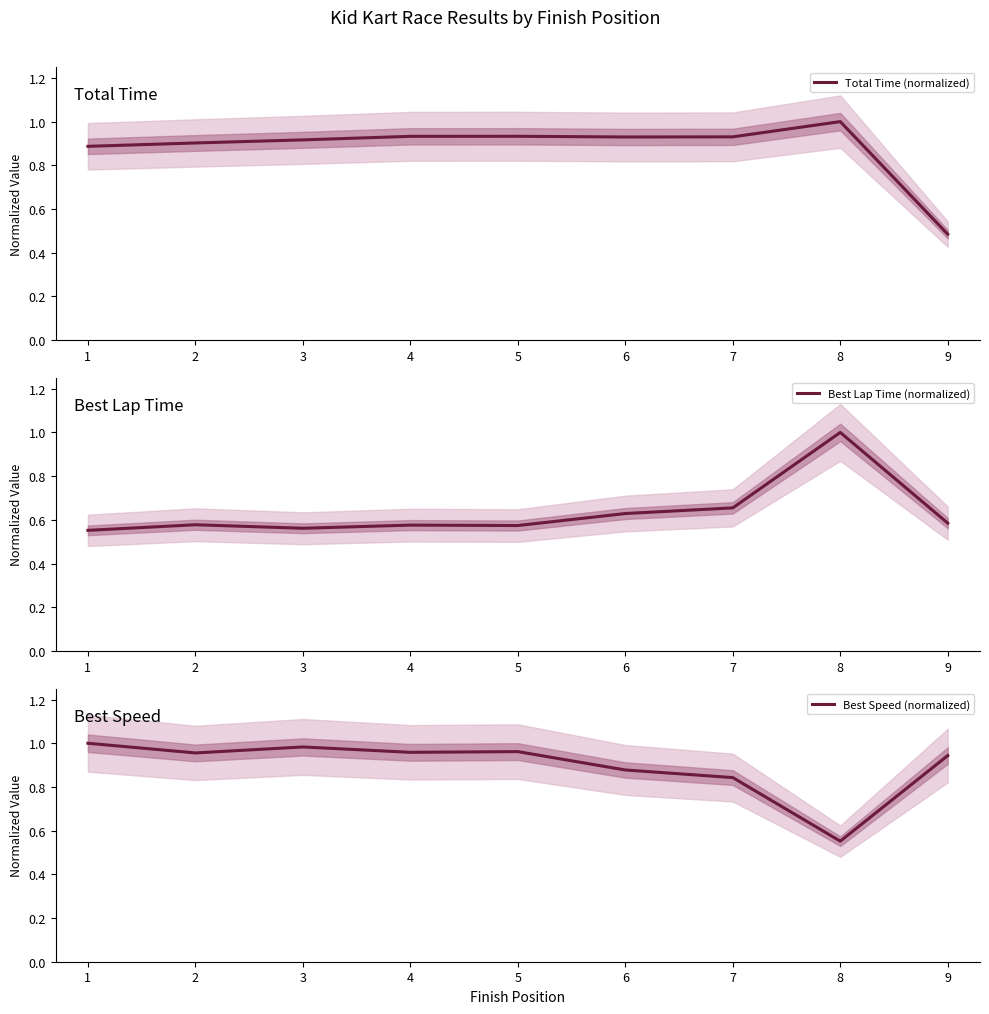

True or false: Best Speed (normalized) has a value of 1.3 at 5.

False